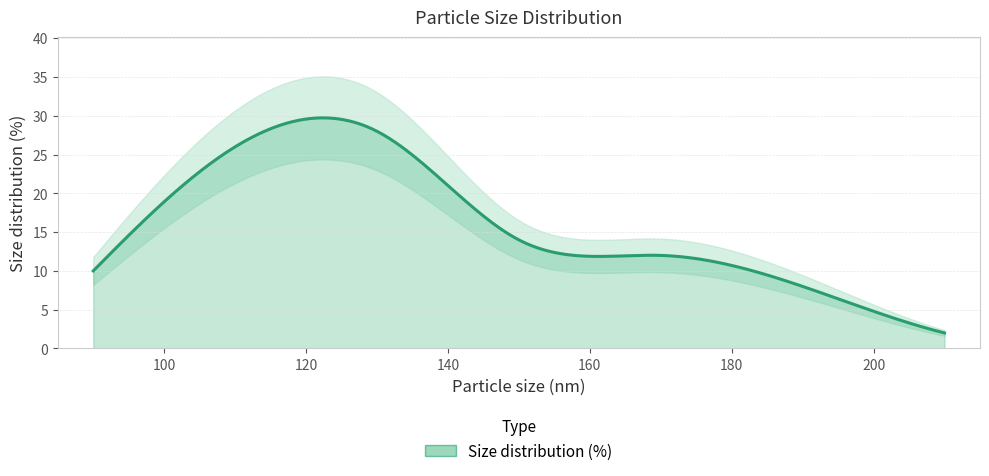

What is the sum of the values at 90 and 190?

18